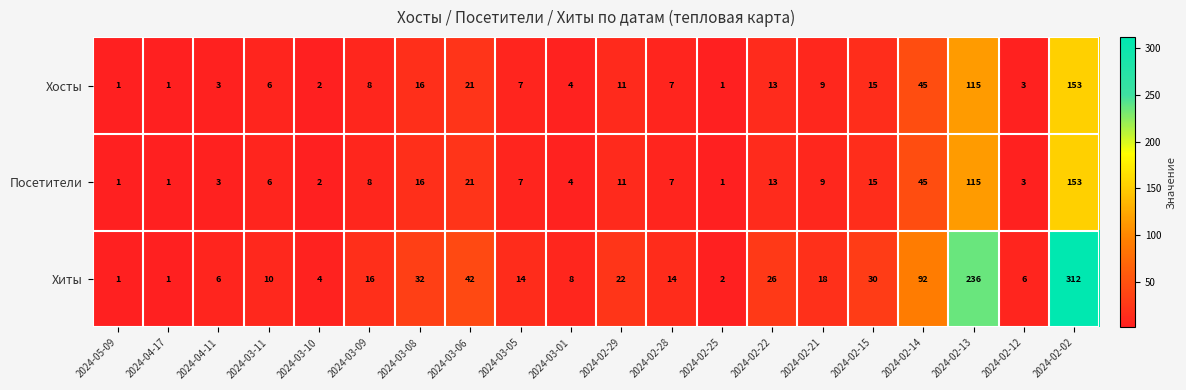

How many distinct data groups are displayed?

3